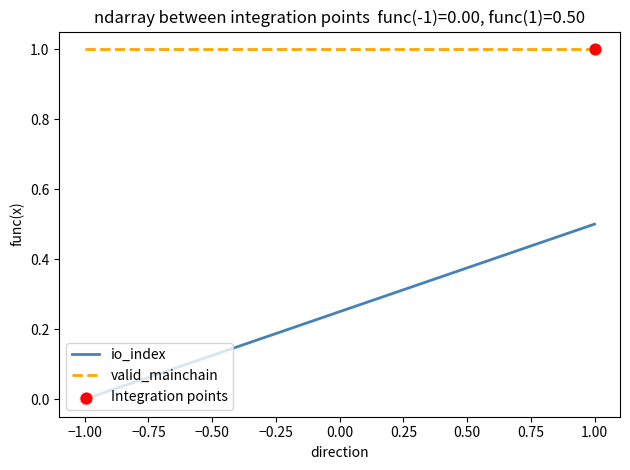

Which series has the largest Y range (max minus min)?

Integration points